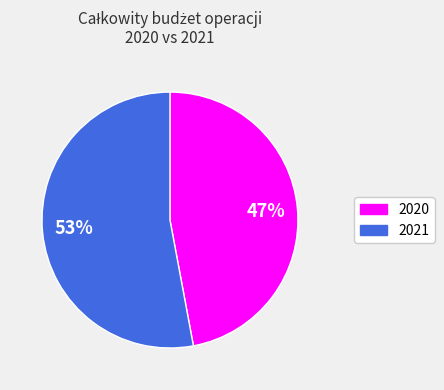

Count the number of slices in the pie.

2